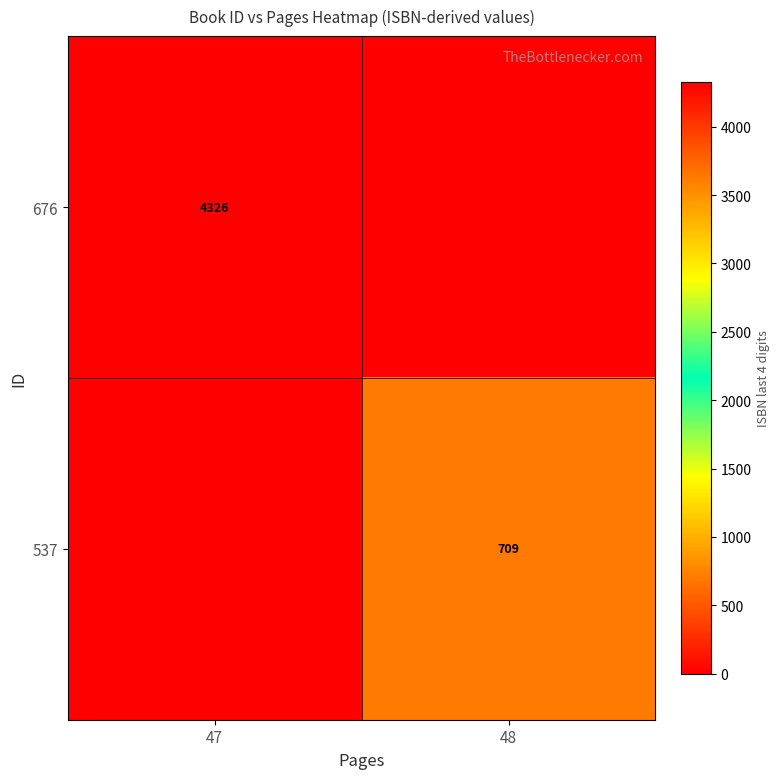

Is it true that 537 equals 997 at 48?

False